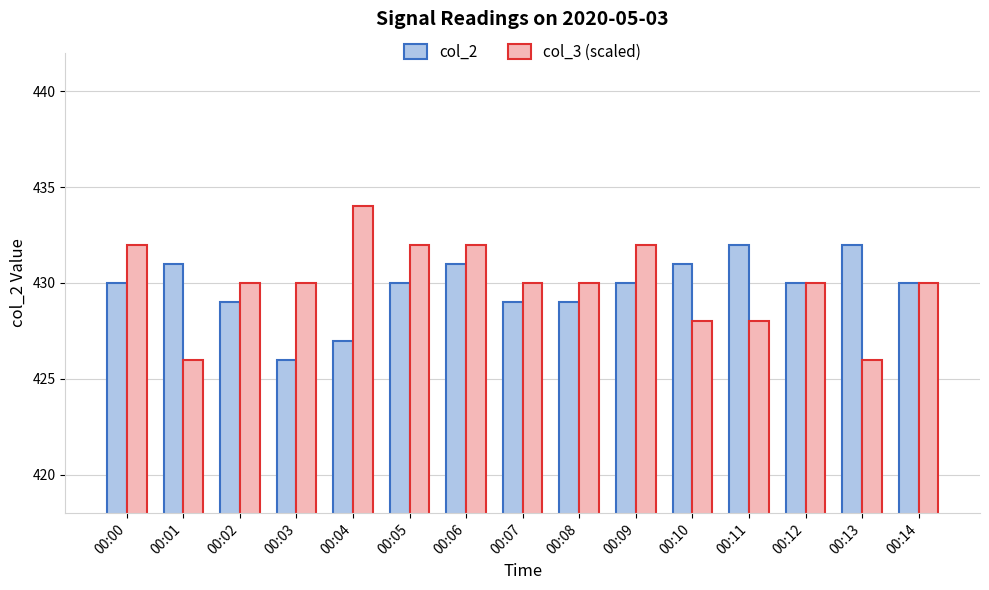

How many col_2 values are between 429 and 431?

11